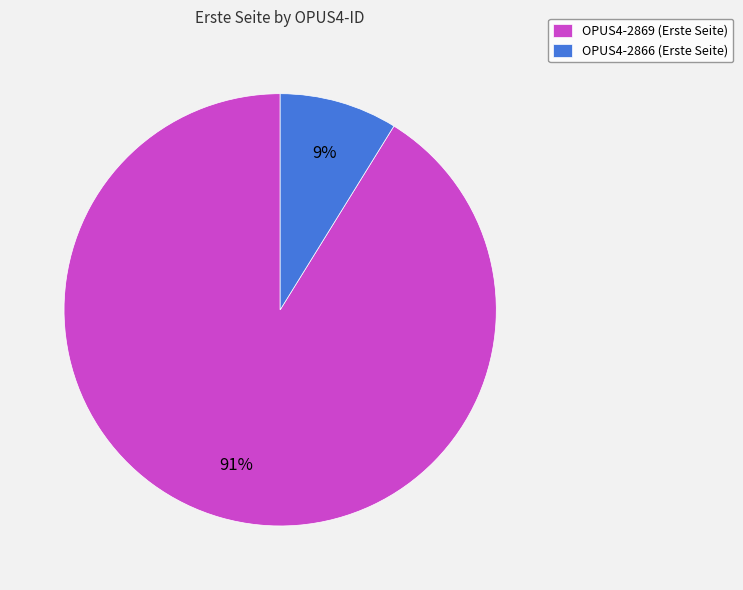

What is the largest slice in the pie chart?

OPUS4-2869